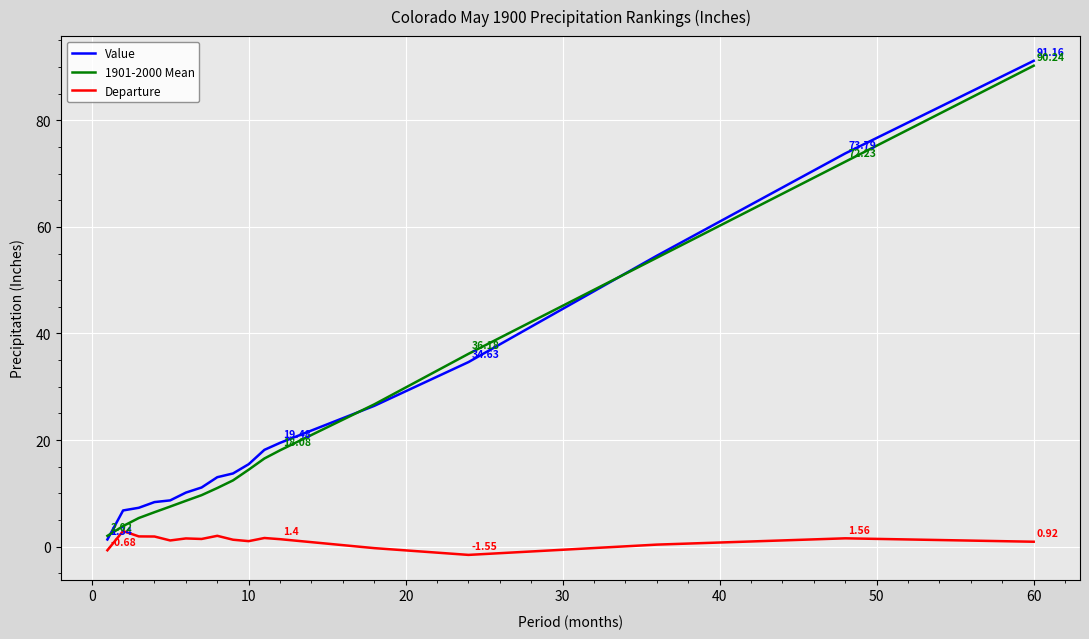

What is the average value of the Departure series?

1.1